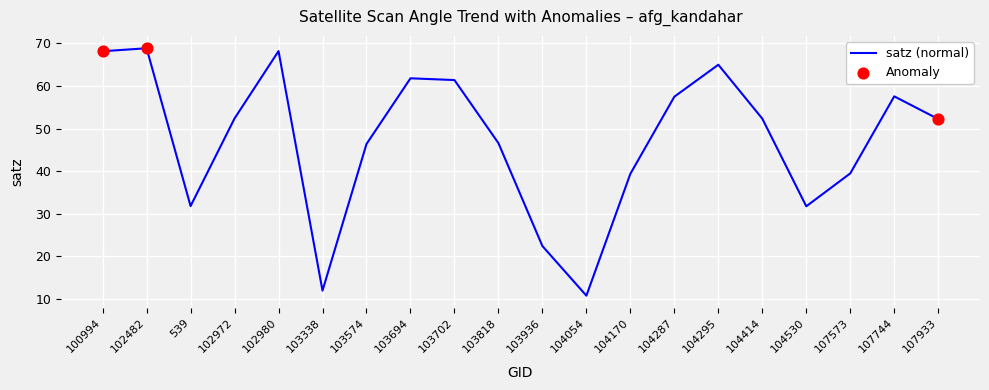

What is the change in value from 103702 to 104530?

-29.7